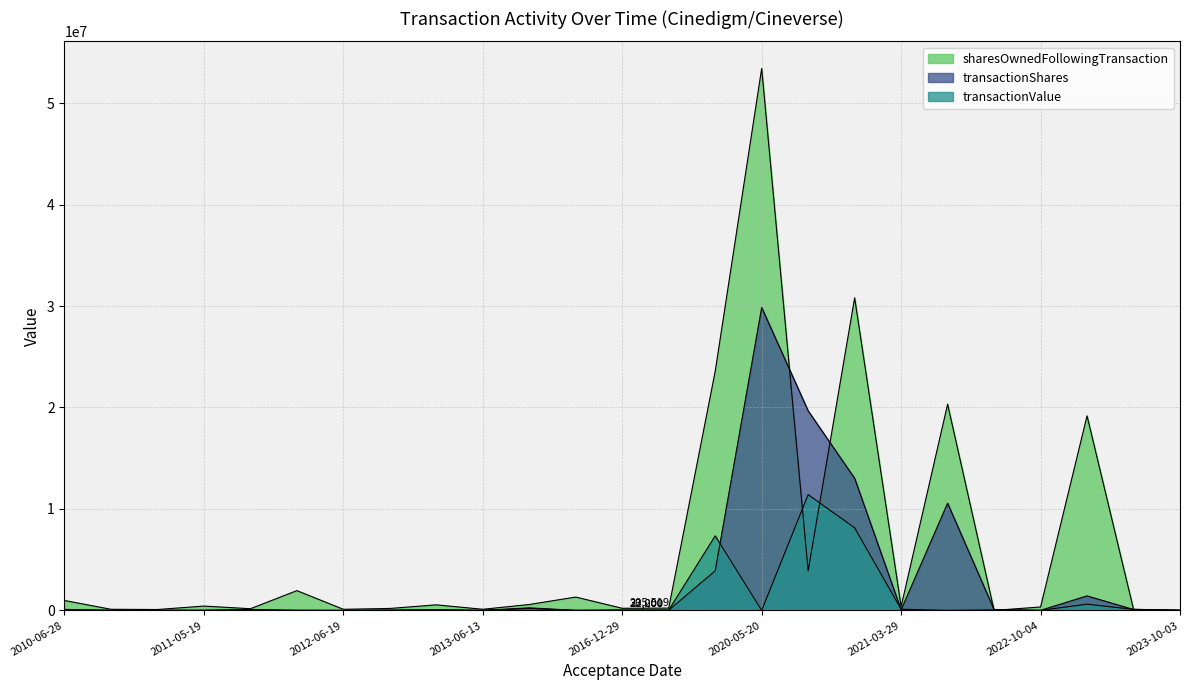

What is the sum of all transactionValue values?

28151563